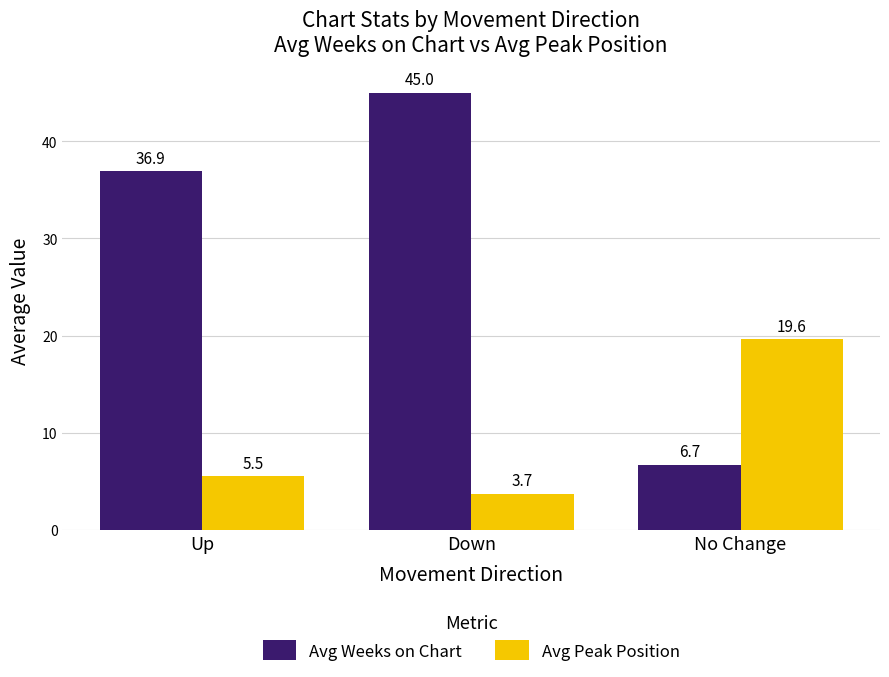

Which series has the largest range (max minus min)?

Avg Weeks on Chart